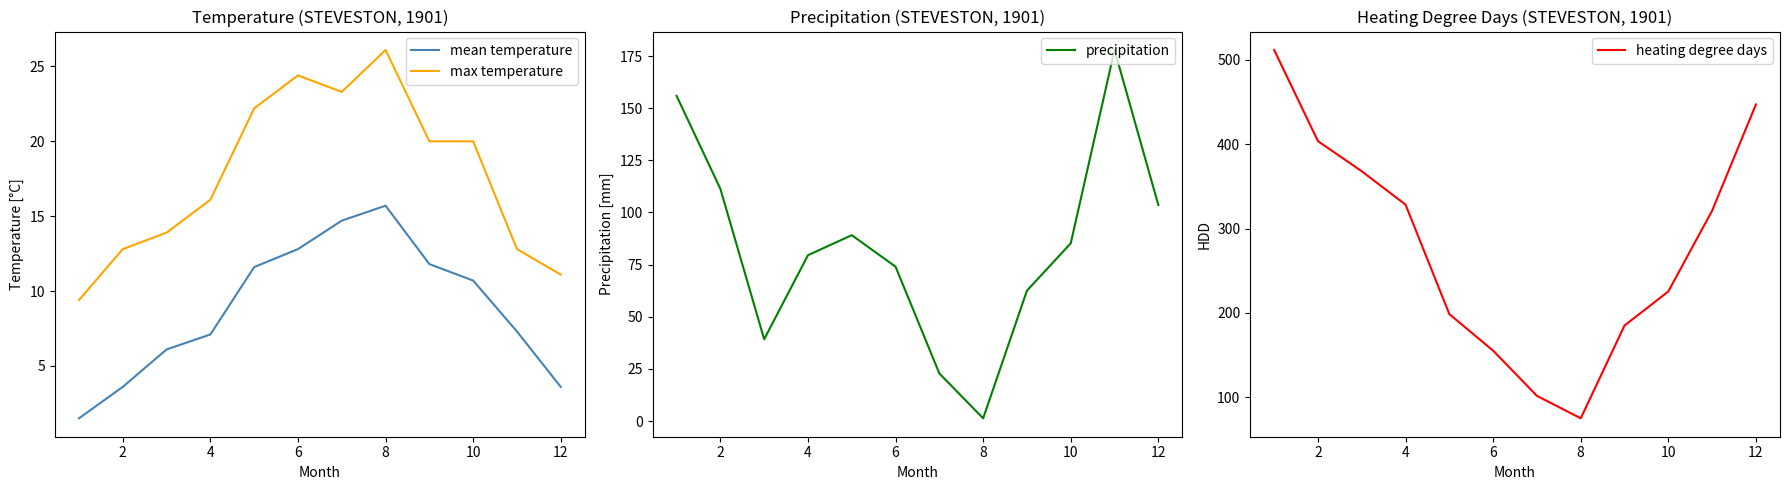

How many values in the mean temperature series exceed 10?

6